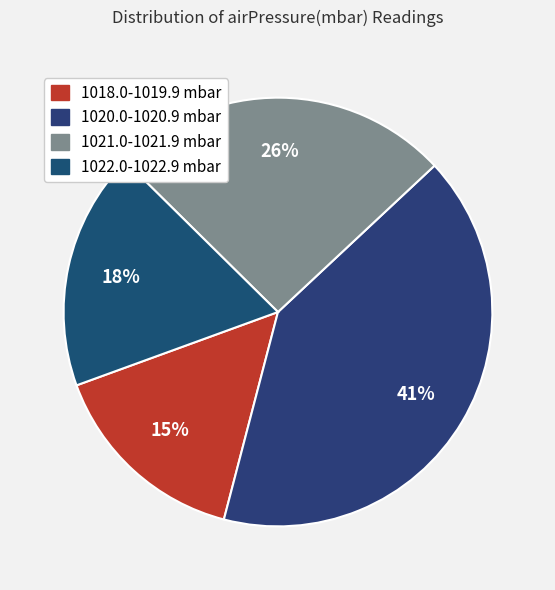

How many slices are in this pie chart?

4